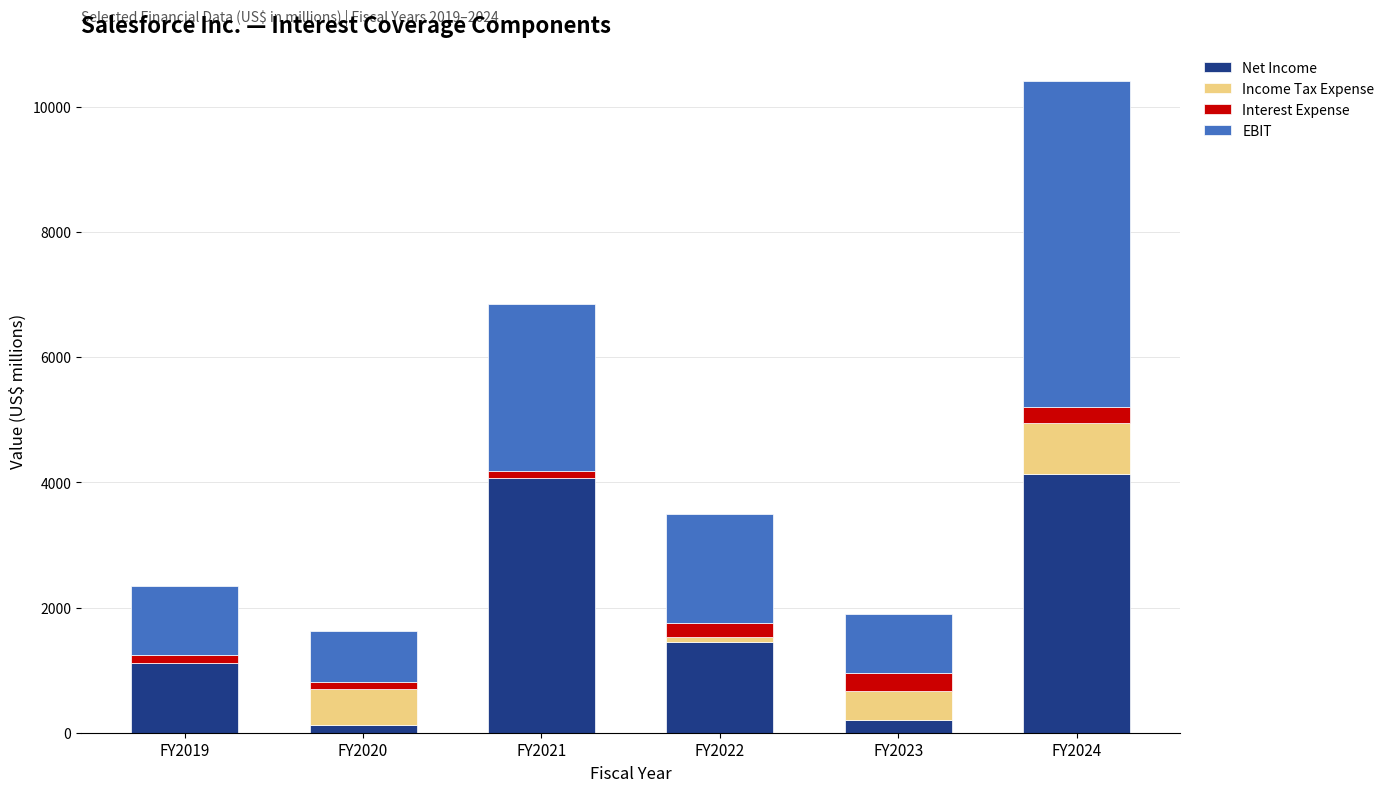

What is the highest value of the Net Income series?

4136